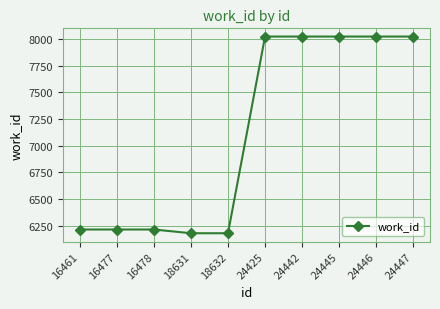

How many data points are less than 8023?

5